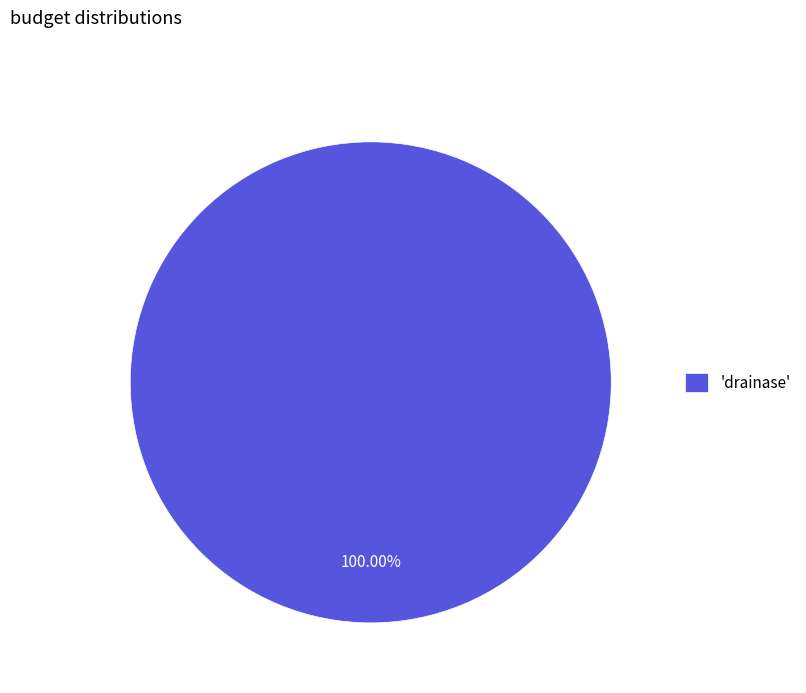

Rank the categories by value from highest to lowest.

'drainase'